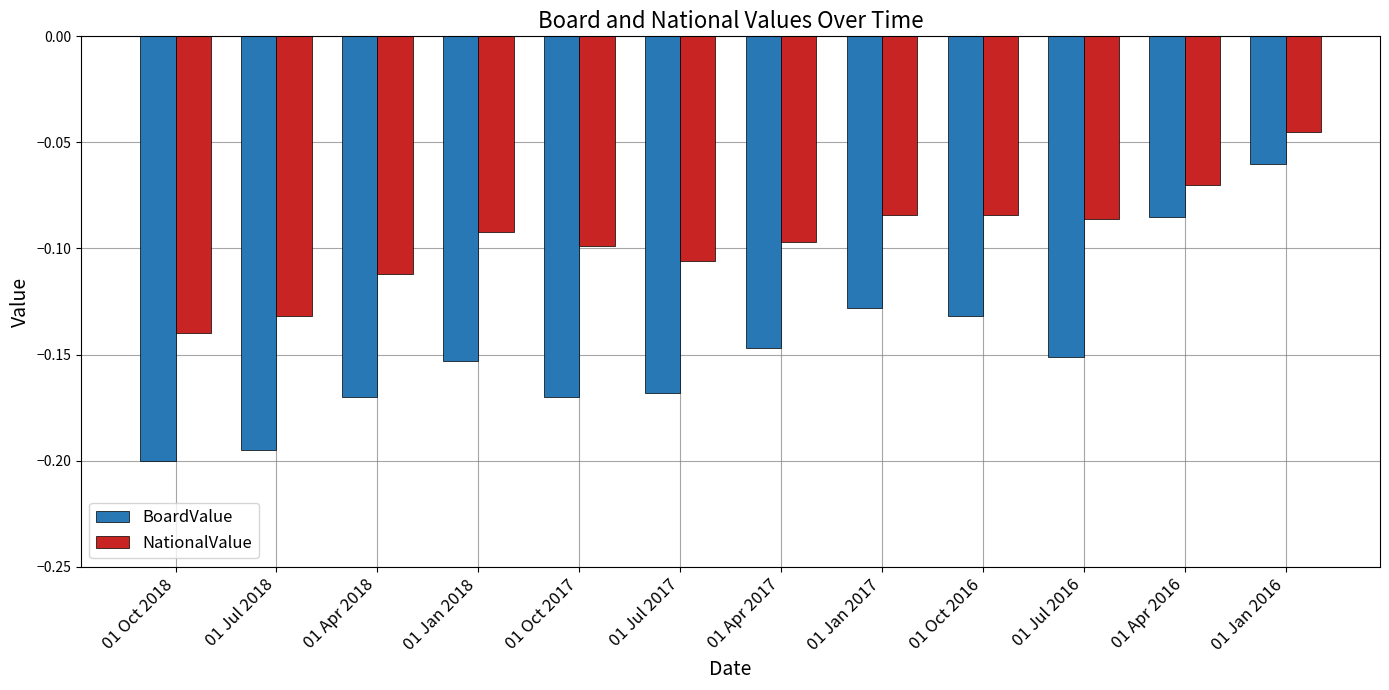

Between 01 Oct 2018 and 01 Jul 2018, which series saw the biggest shift?

NationalValue